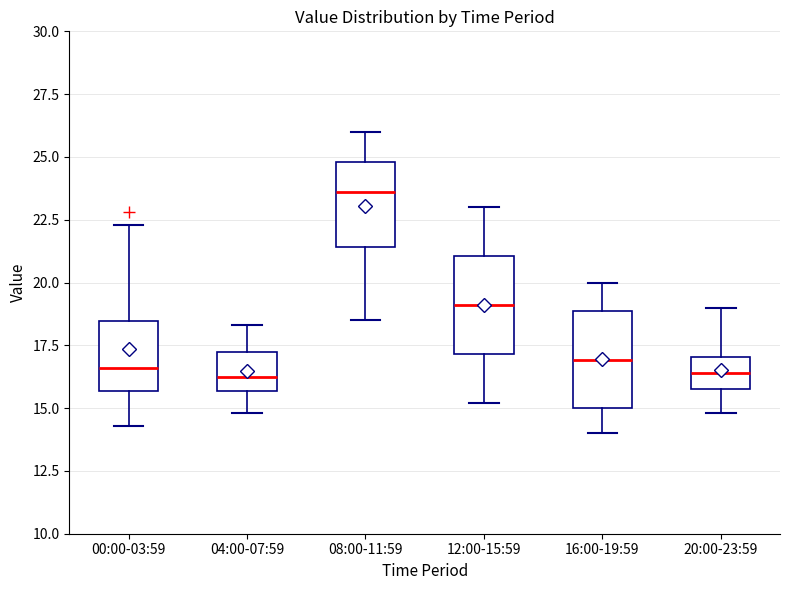

Which box has the highest median line?

08:00-11:59